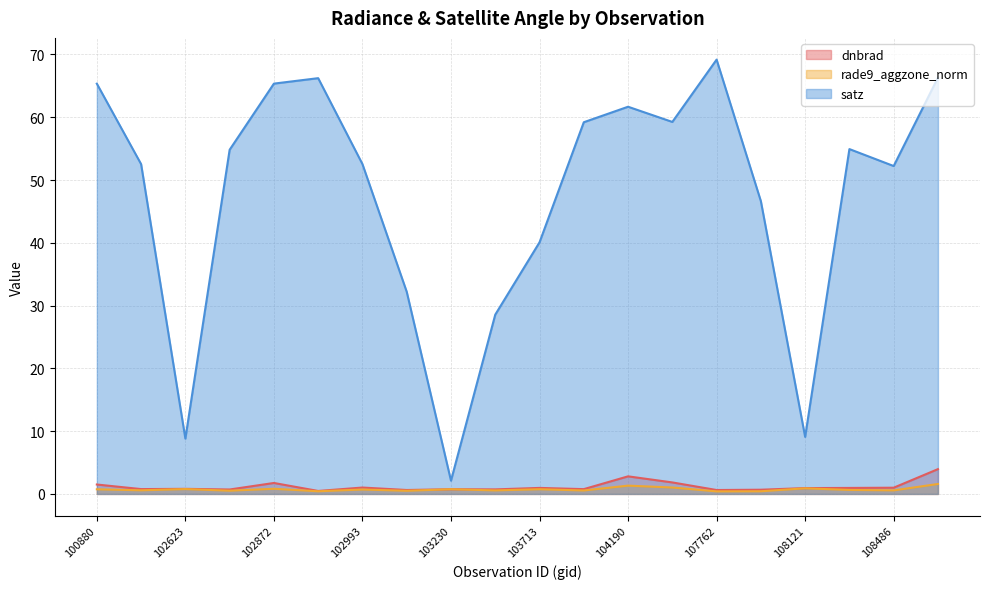

True or false: rade9_aggzone_norm and satz cross at least once.

False